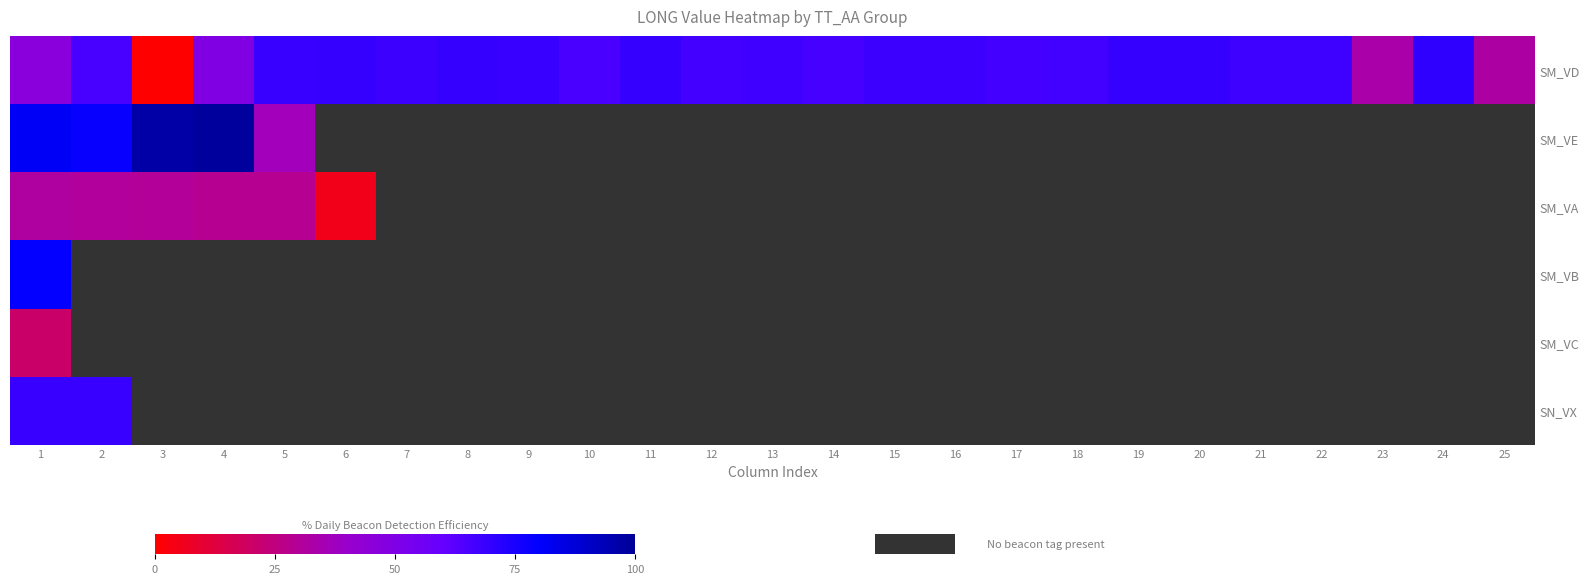

At which label does SN_VX reach its minimum?

1